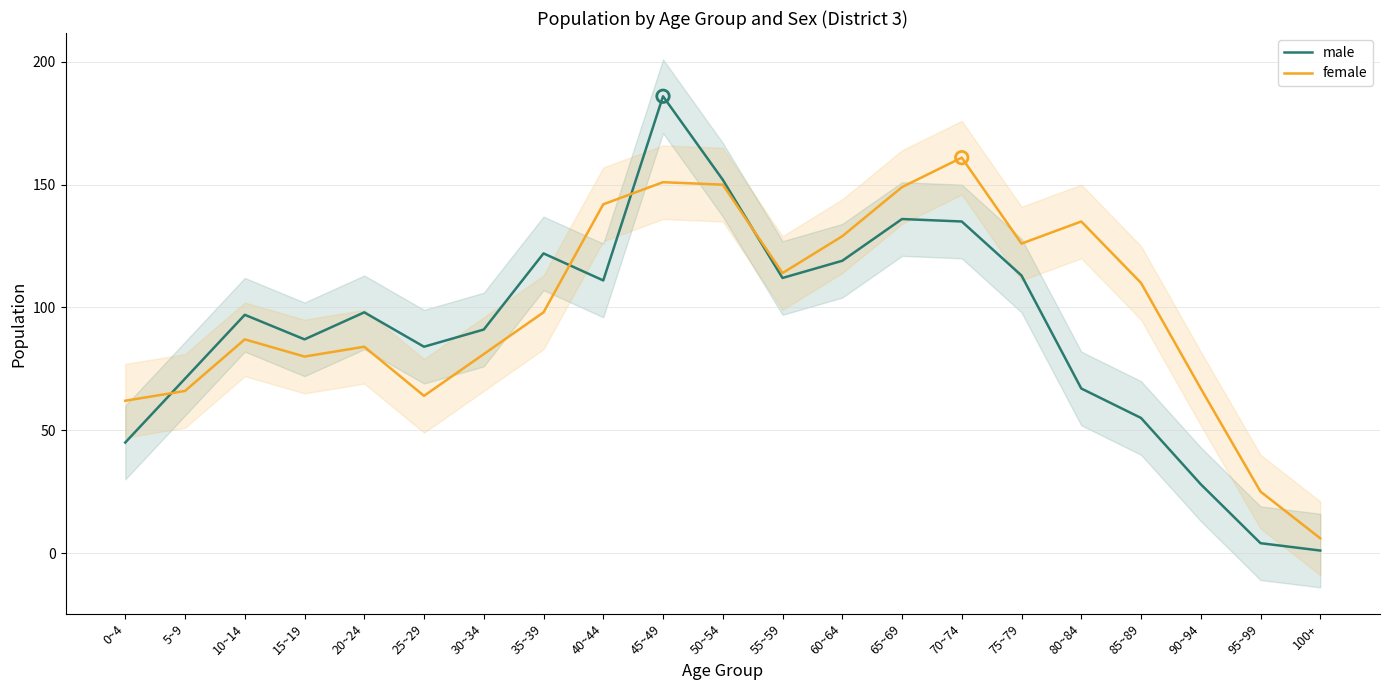

At how many categories does at least one series exceed 25?

19